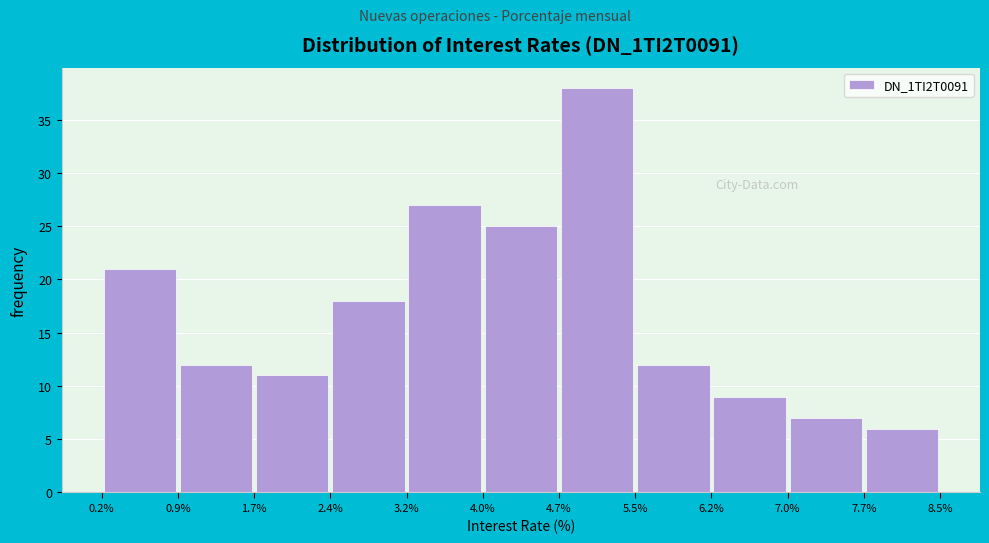

Reading left to right, transcribe this chart: for each bar, give the range it covers on the x-axis and its height. The values are not printed on the chart, so give them approximately, as read against the axis.

0.2% to 0.9%: 21
0.9% to 1.7%: 12
1.7% to 2.4%: 11
2.4% to 3.2%: 18
3.2% to 4.0%: 27
4.0% to 4.7%: 25
4.7% to 5.5%: 38
5.5% to 6.2%: 12
6.2% to 7.0%: 9
7.0% to 7.7%: 7
7.7% to 8.5%: 6